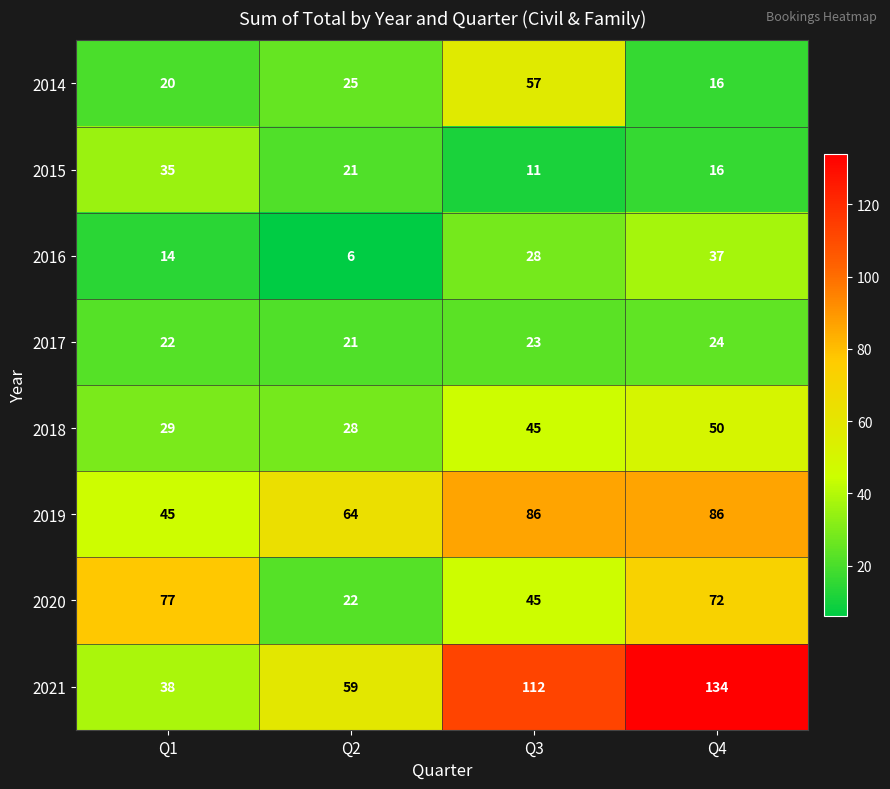

How many 2021 values are between 59 and 134?

3